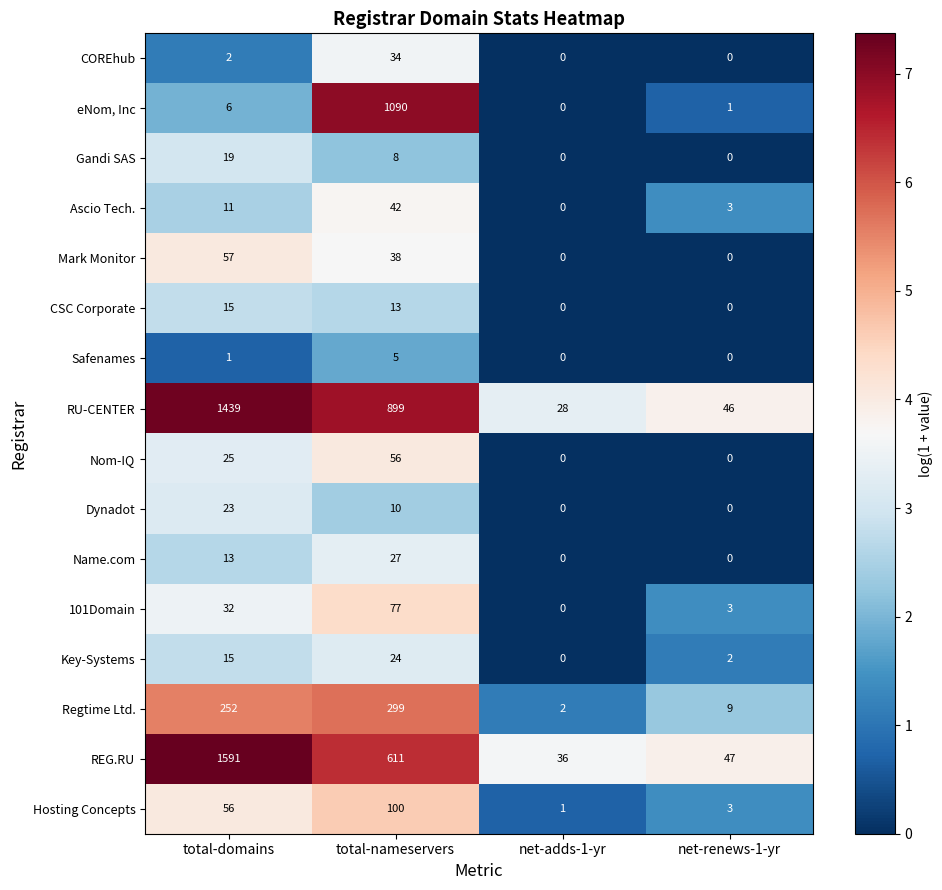

How many Gandi SAS values are between 0 and 19?

4